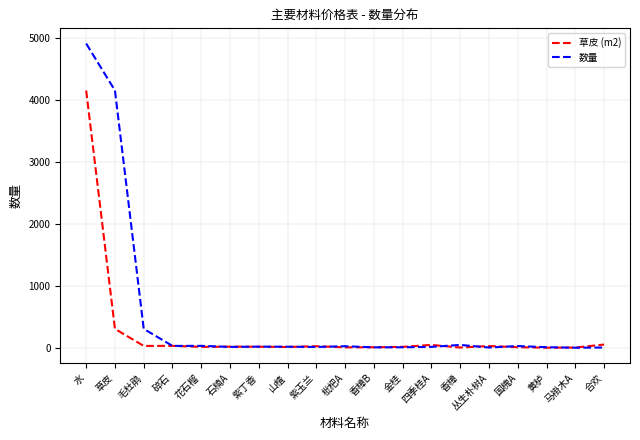

What value does the 数量 series have at 碎石?

31.9